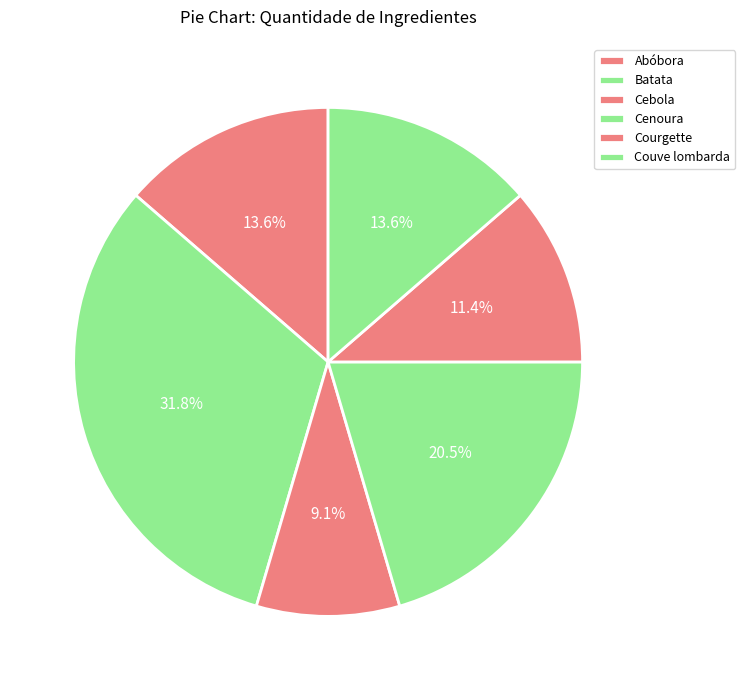

What is the smallest slice in the pie chart?

Cebola